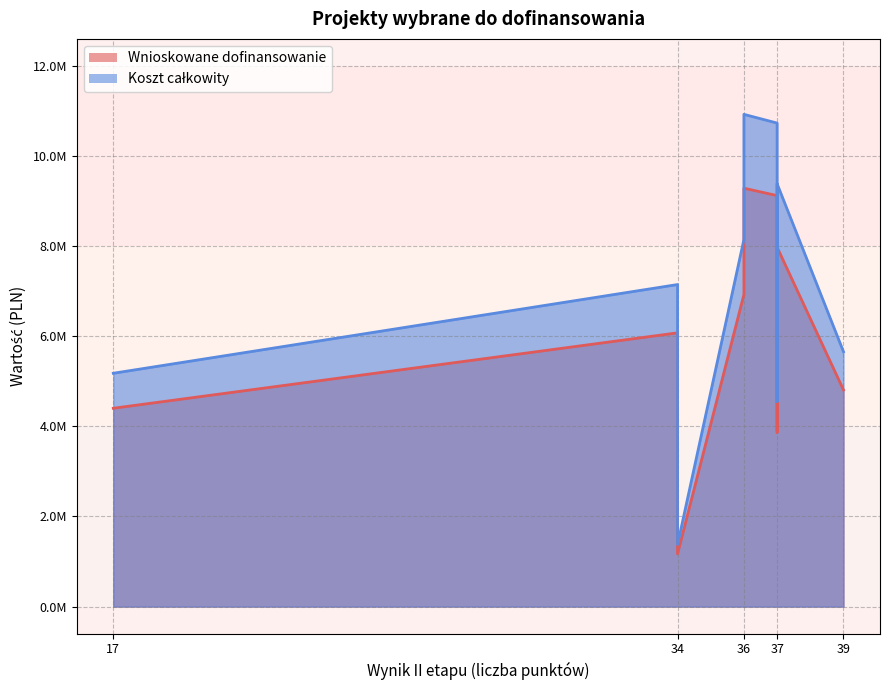

Which series has the largest total across all categories?

Koszt całkowity